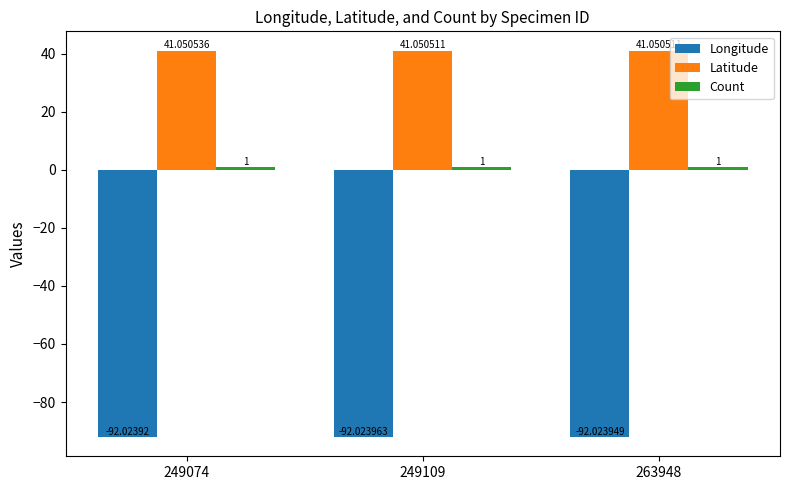

What is the value of the Longitude bar at the 3rd from the left?

-92.0